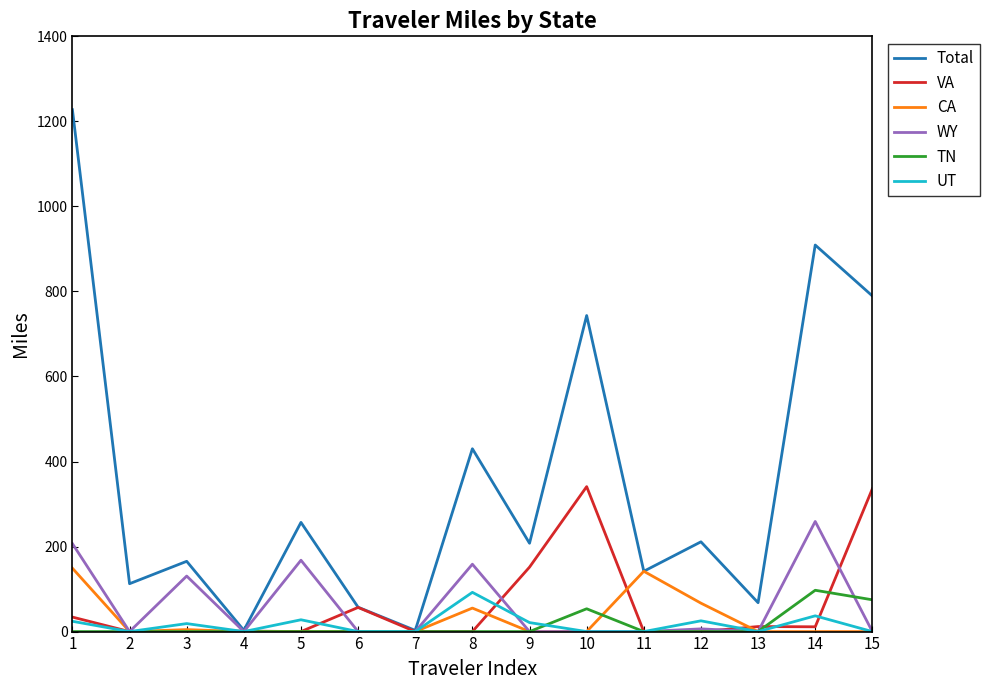

What is the difference between the maximum and minimum values in the CA series?

149.0